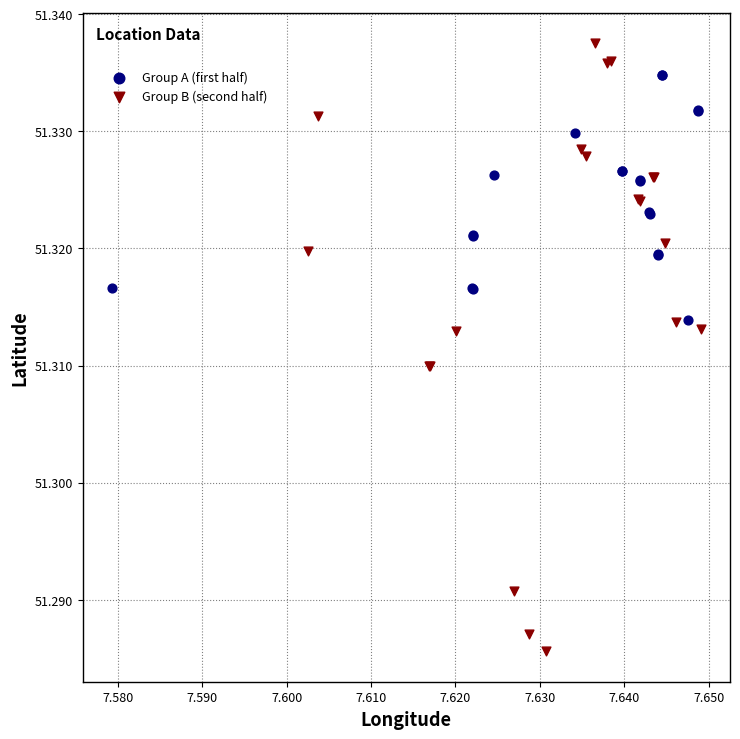

Which series contains the lowest Y value?

Group B (second half)